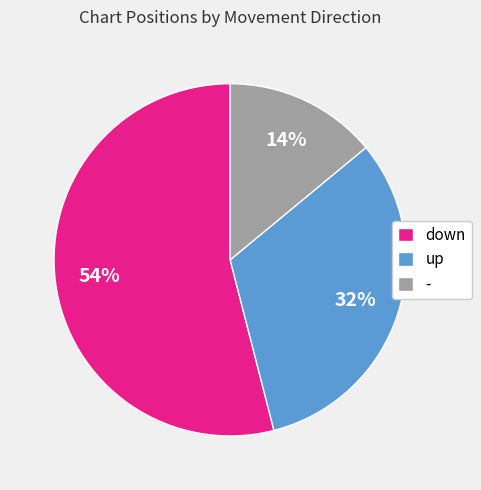

Which category has the biggest portion of the pie?

down